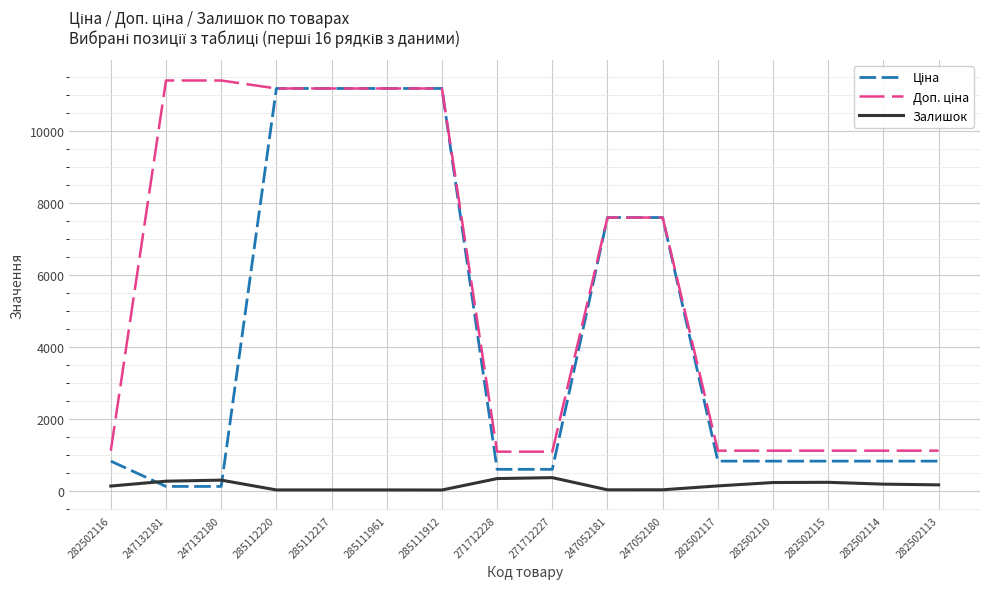

Is it true that Залишок equals 129.0 at 282502117?

True